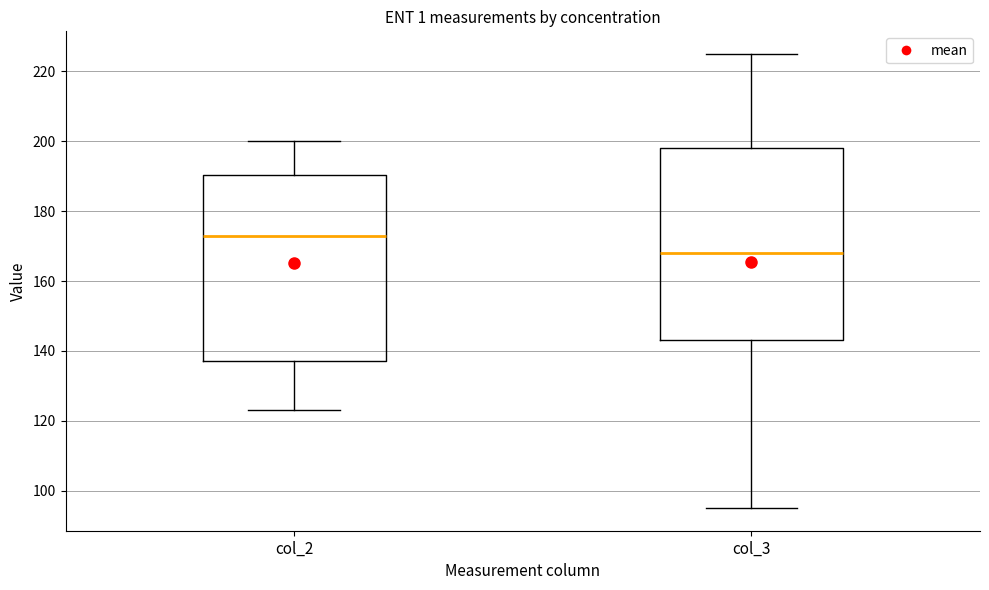

Reading left to right, transcribe this box plot: for each box, give where its median line is, the range the box spans, and where its two whiskers end, as read against the y-axis. The values are not printed on the chart, so give them approximately, as read against the axis.

col_2: median 174, box 138 to 190, whiskers 124 to 200
col_3: median 168, box 144 to 198, whiskers 96 to 226